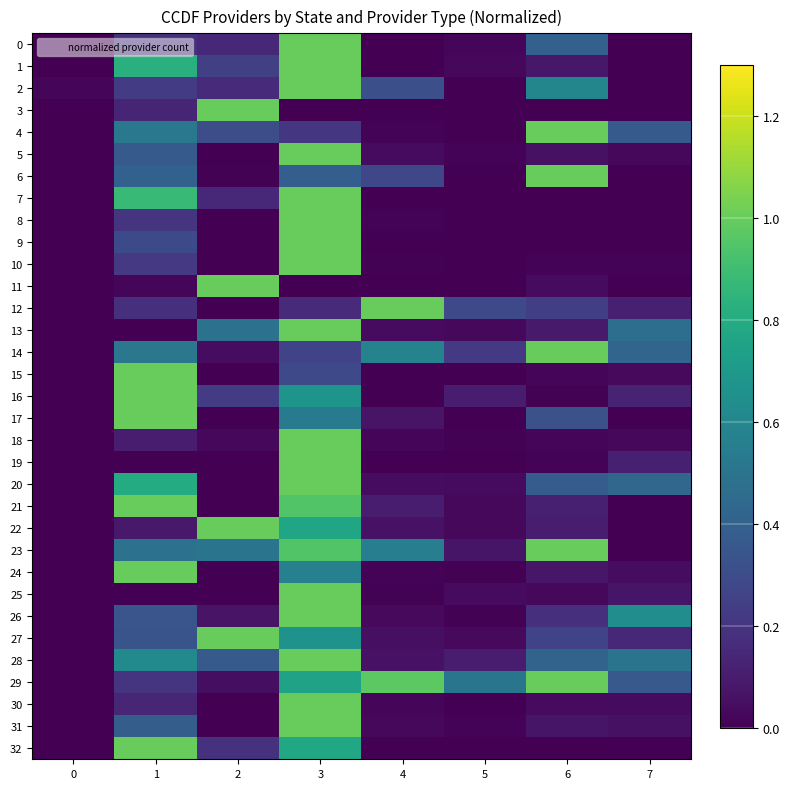

Which series has the largest total across all categories?

29